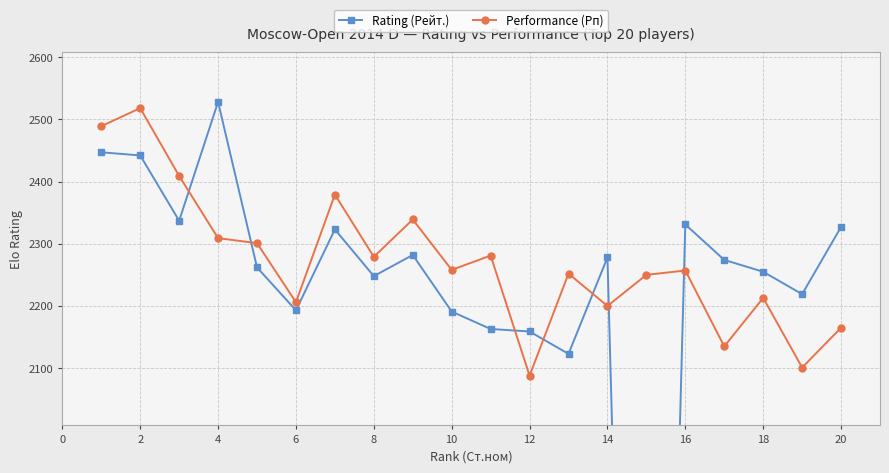

Which category has the lowest value in the Performance (Рп) series?

12